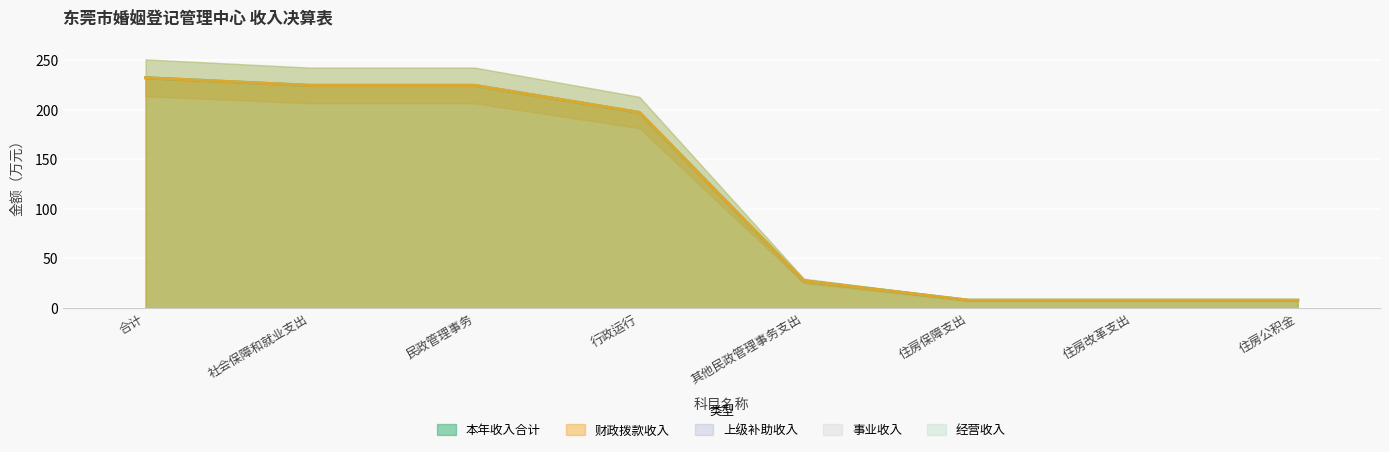

Is it true that 本年收入合计 equals 350.4 at 合计?

False